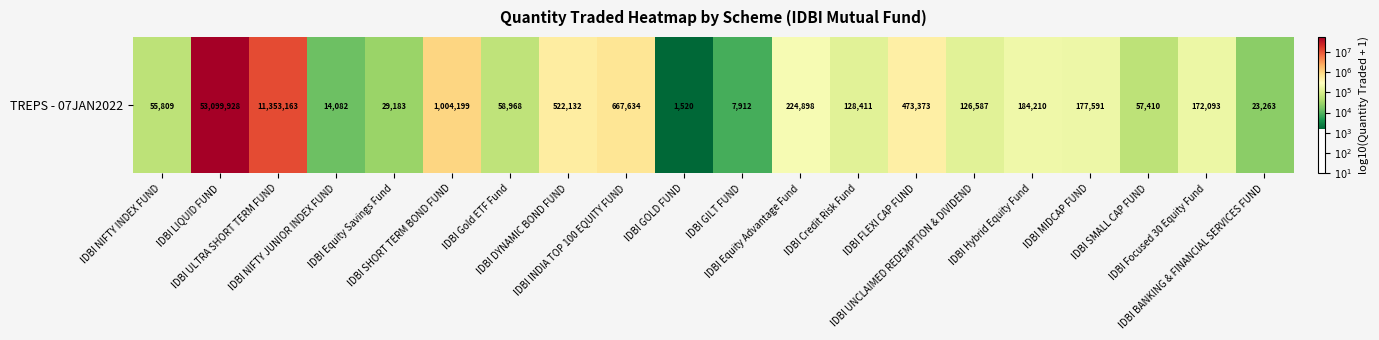

Rank the categories by value from highest to lowest.

IDBI LIQUID FUND, IDBI ULTRA SHORT TERM FUND, IDBI SHORT TERM BOND FUND, IDBI INDIA TOP 100 EQUITY FUND, IDBI DYNAMIC BOND FUND, IDBI FLEXI CAP FUND, IDBI Equity Advantage Fund, IDBI Hybrid Equity Fund, IDBI MIDCAP FUND, IDBI Focused 30 Equity Fund, IDBI Credit Risk Fund, IDBI UNCLAIMED REDEMPTION & DIVIDEND, IDBI Gold ETF Fund, IDBI SMALL CAP FUND, IDBI NIFTY INDEX FUND, IDBI Equity Savings Fund, IDBI BANKING & FINANCIAL SERVICES FUND, IDBI NIFTY JUNIOR INDEX FUND, IDBI GILT FUND, IDBI GOLD FUND